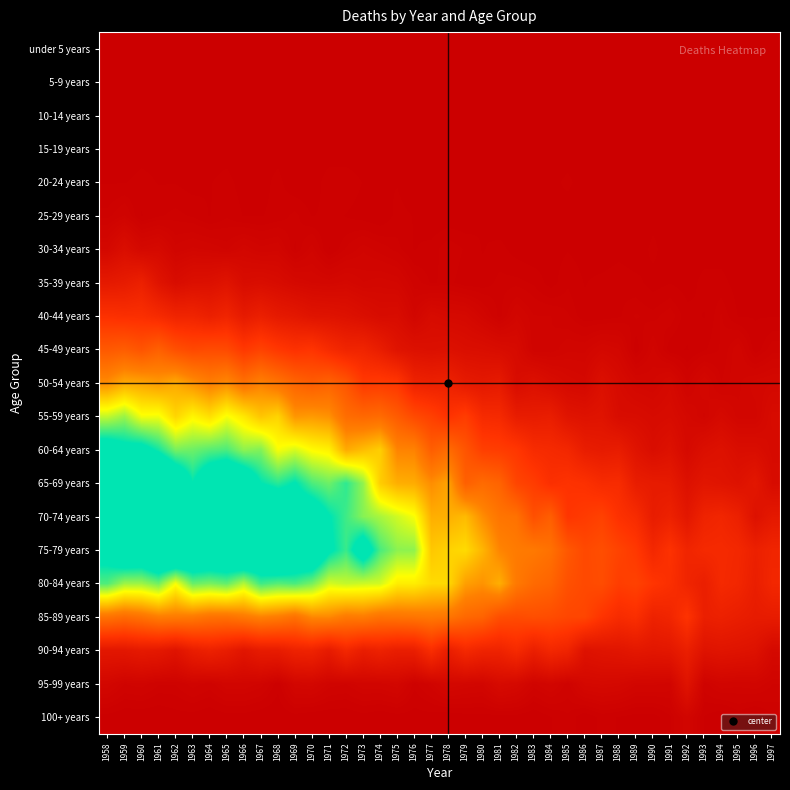

Count the number of categories in the chart.

40